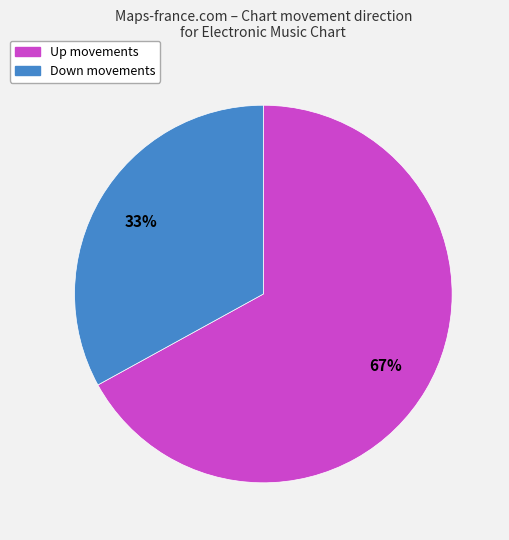

Count the number of slices in the pie.

2